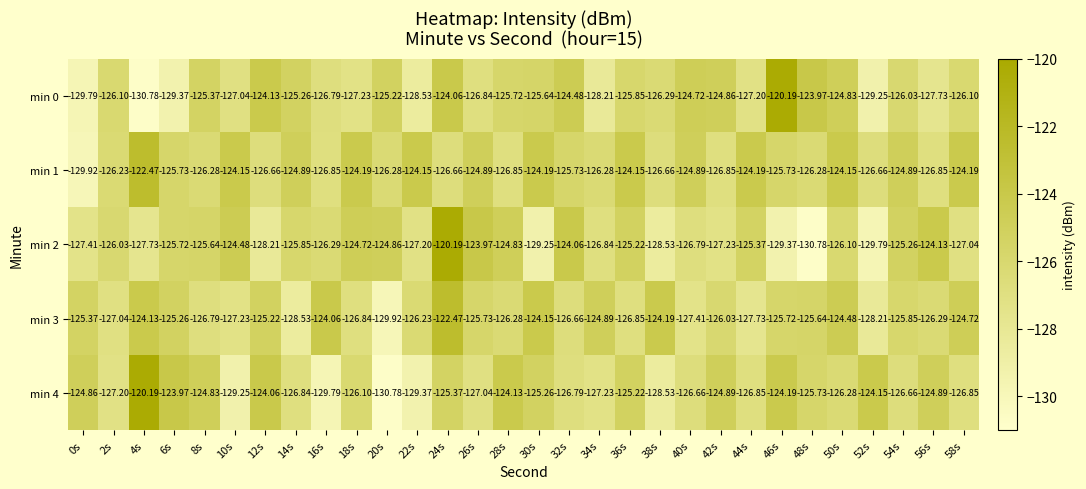

At which category is the sum across all series the highest?

24s